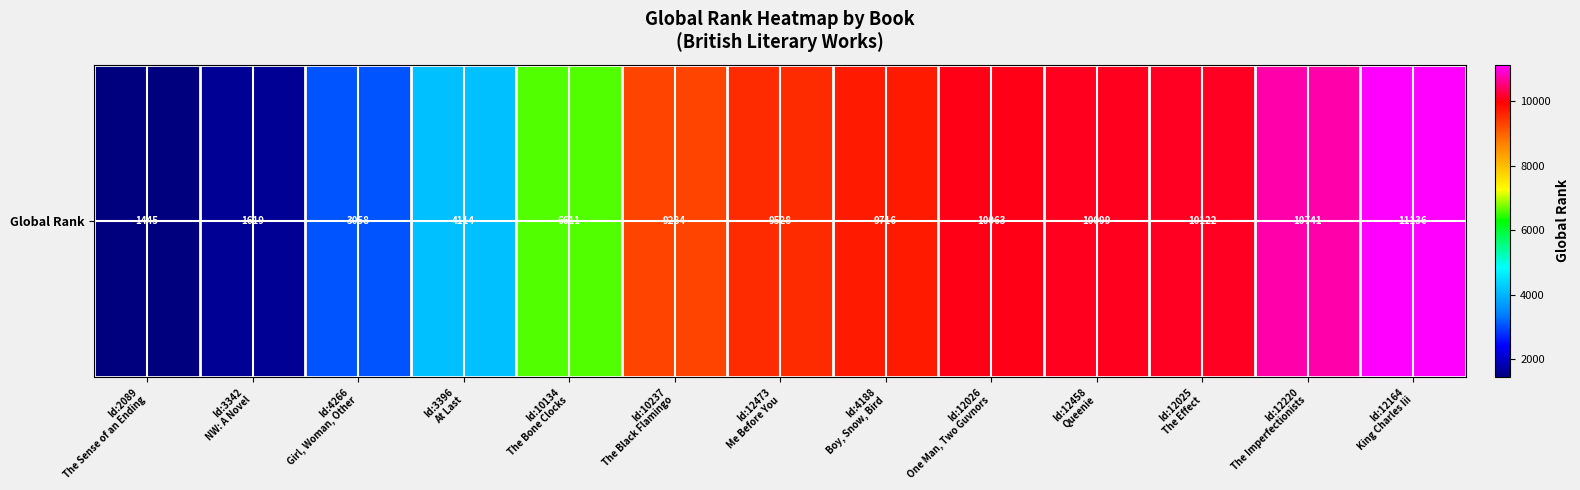

What is the change in value from Id:10237
The Black Flamingo to Id:4188
Boy, Snow, Bird?

+432